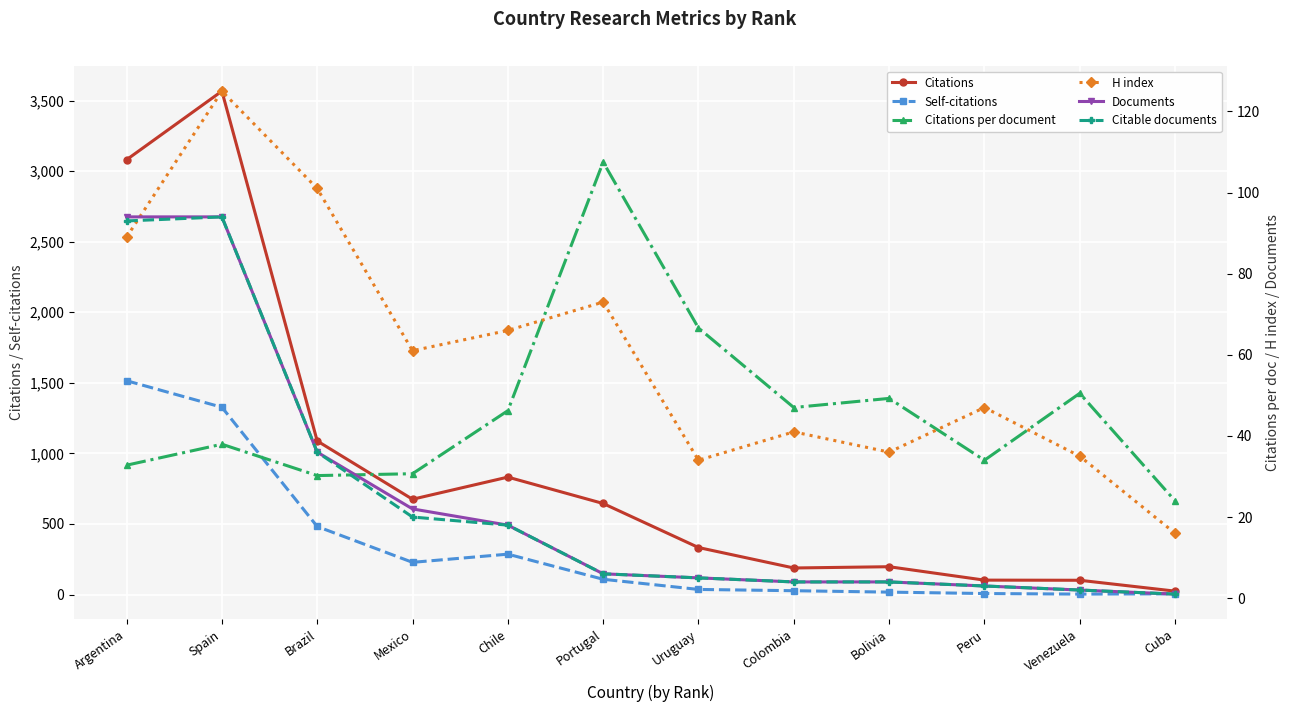

How many series are shown in this chart?

6